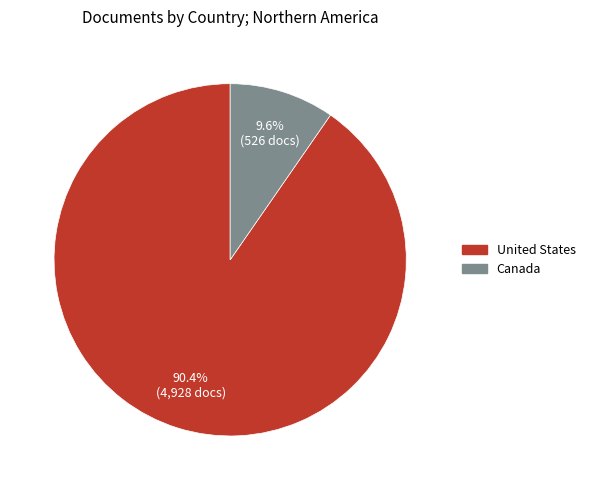

What percentage is the Canada slice, to the nearest percent?

10%